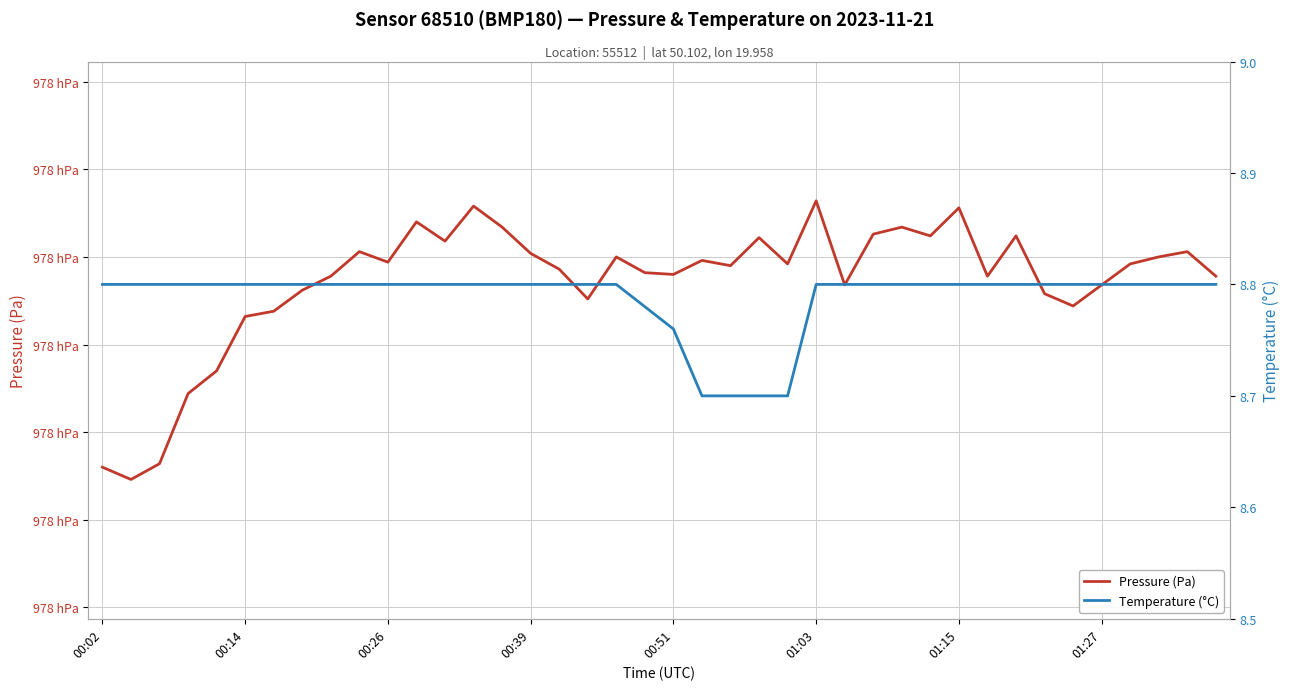

What is the smallest value displayed?

8.7